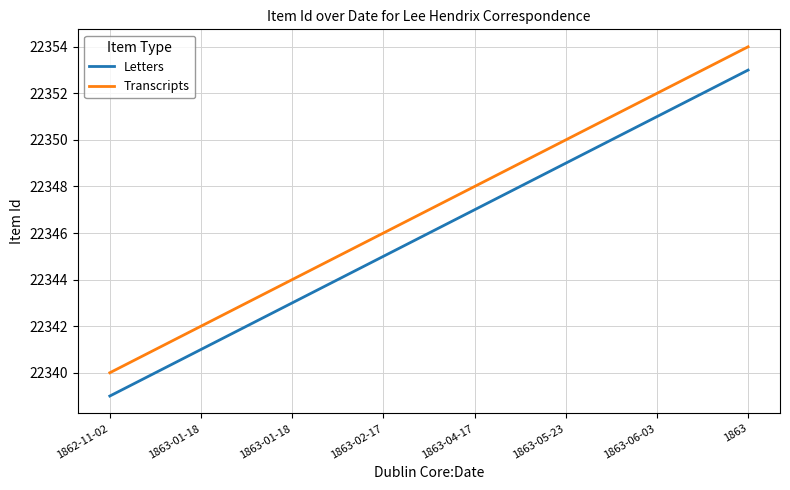

What are all the series names shown in the legend?

Letters, Transcripts